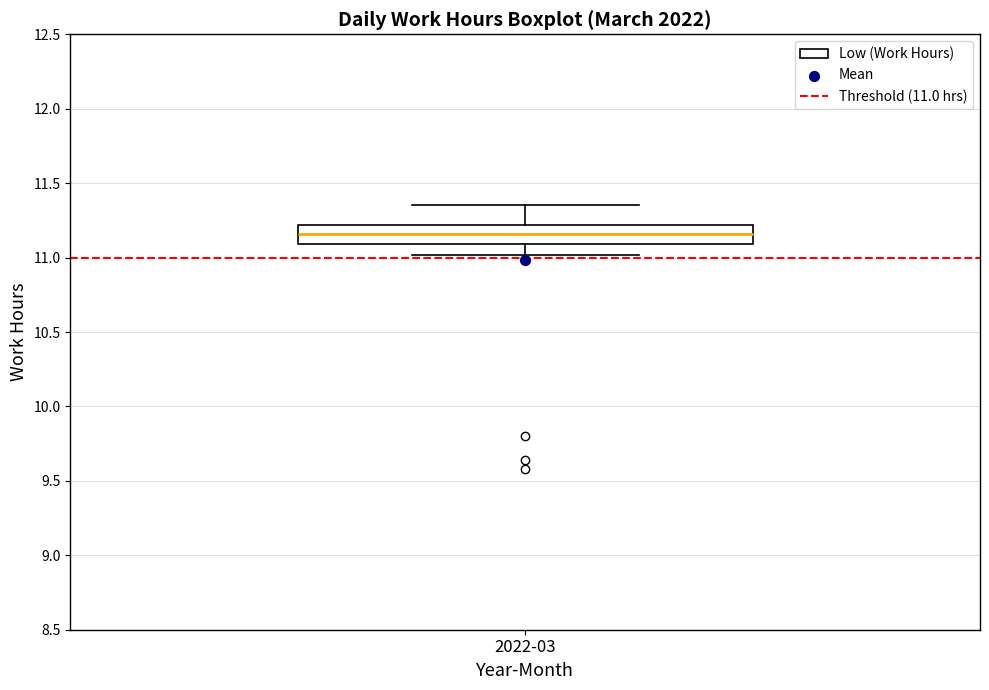

Transcribe this box plot: give where the median line is, the range the box spans, and where the two whiskers end, as read against the y-axis. The values are not printed on the chart, so give them approximately, as read against the axis.

median 11.15, box 11.10 to 11.20, whiskers 11.00 to 11.35